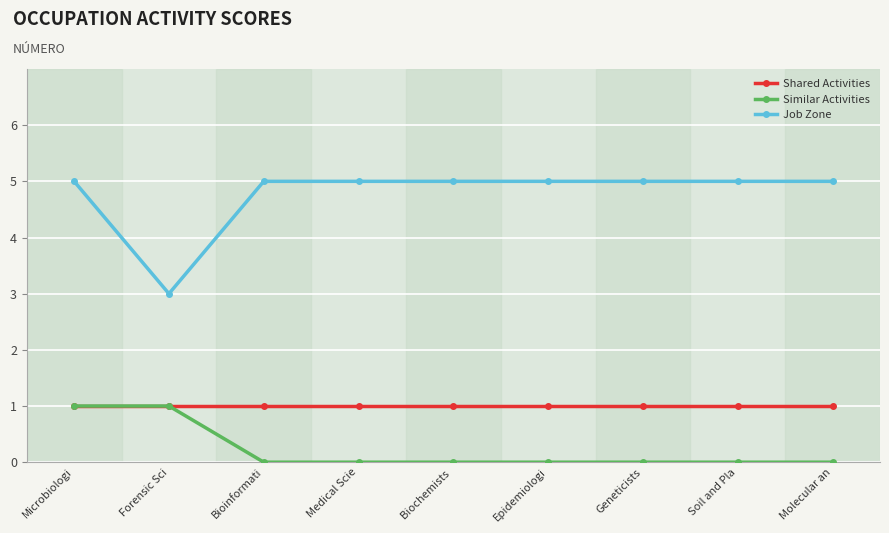

What is the total value across all series at Medical Scie?

6